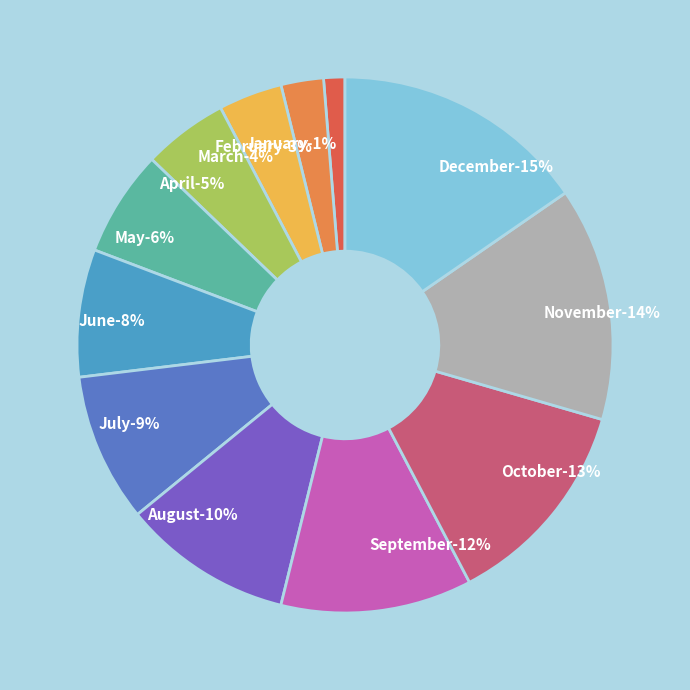

To the nearest percent, what is the combined percentage of August and April?

15%